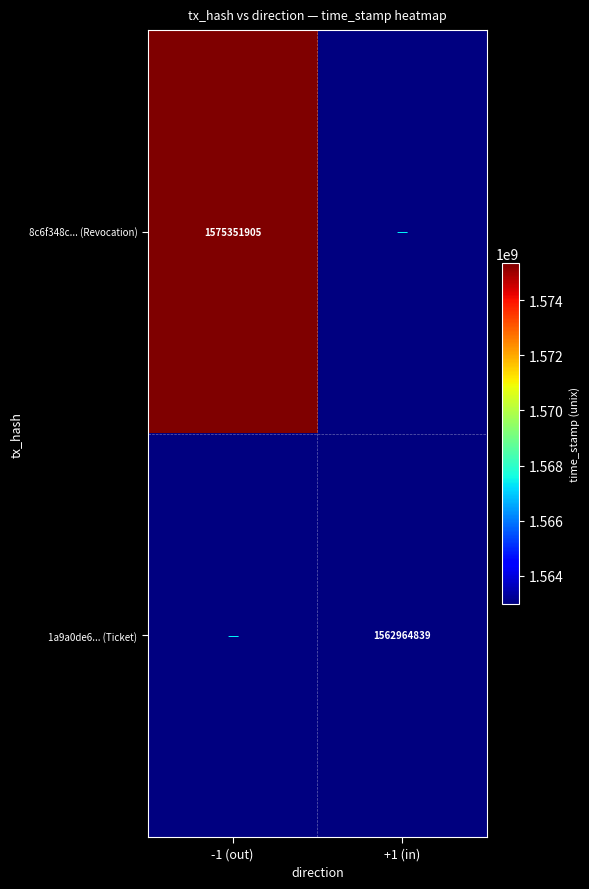

Between +1 (in) and -1 (out), which is larger?

-1 (out)